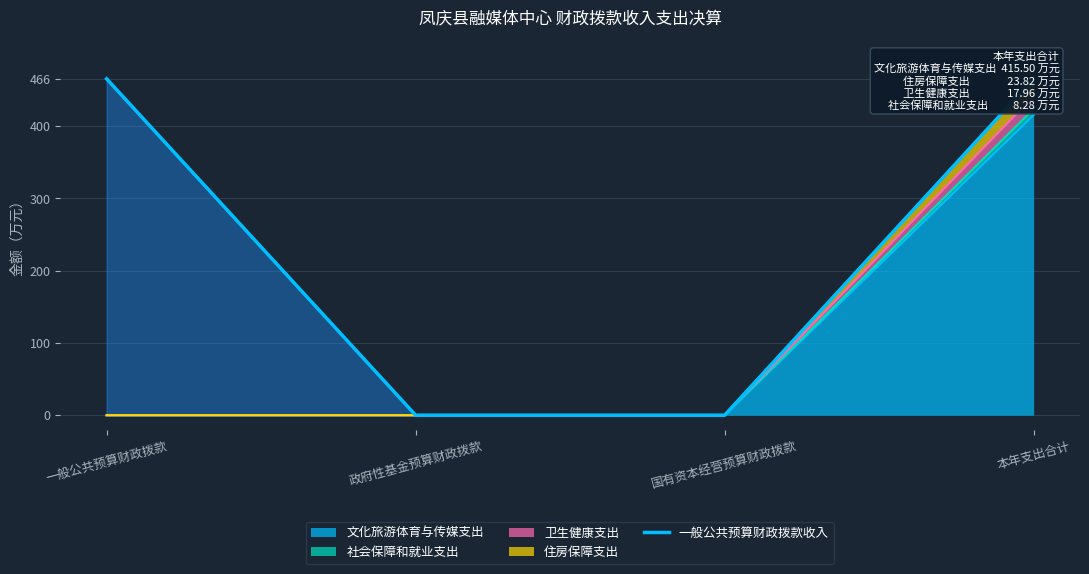

How many values exceed 465?

2